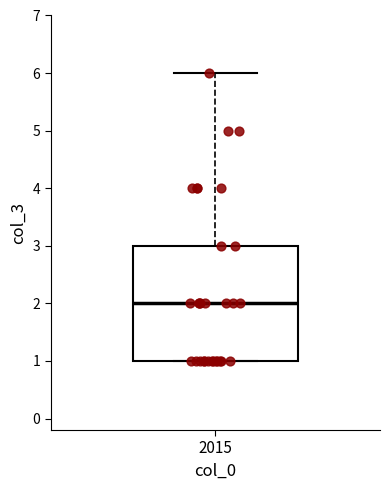

Read this box plot against the y-axis: the position of the median line, the range covered by the box, and the ends of both whiskers. The values are not printed on the chart, so give them approximately, as read against the axis.

median 2, box 1 to 3, whiskers 1 to 6